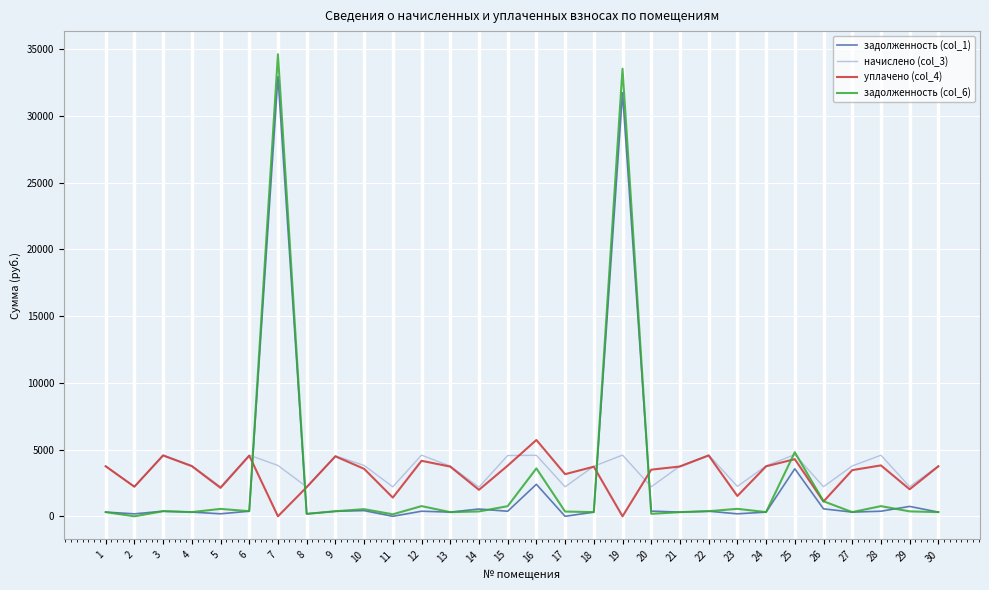

At how many categories does at least one series exceed 8484?

2